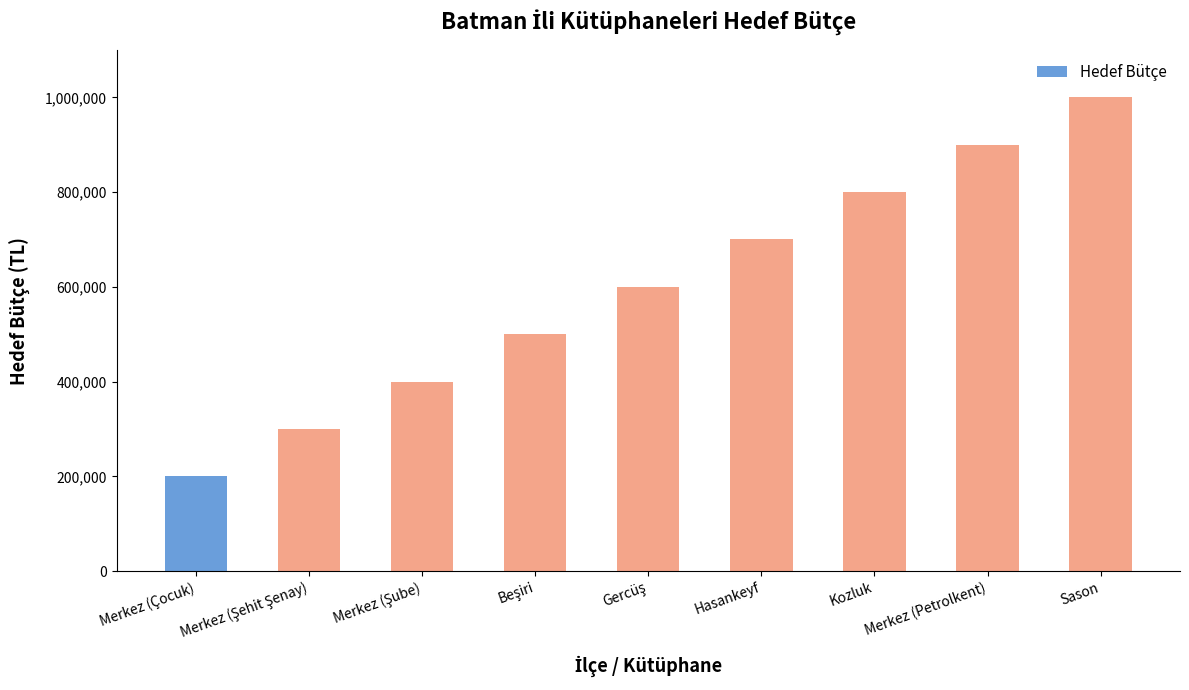

What is the value of the 1st bar from the left?

200000